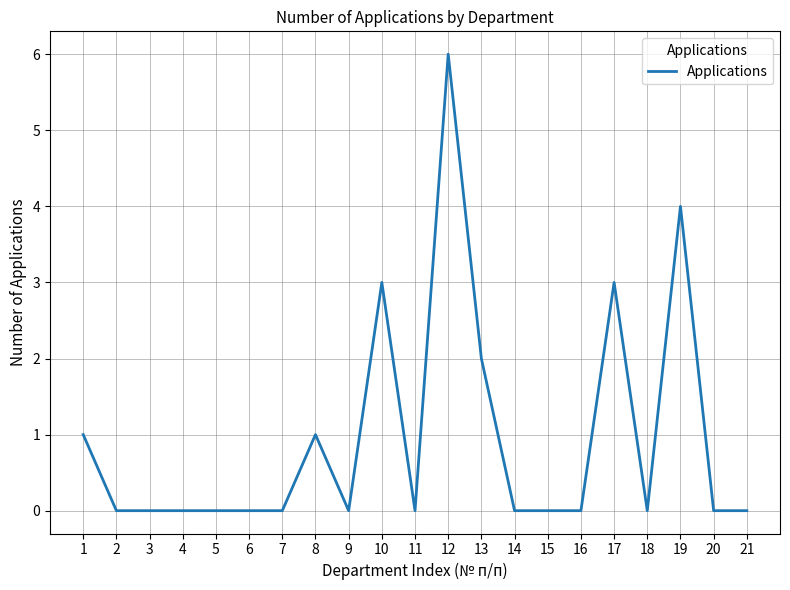

What is the difference between the maximum and minimum values?

6